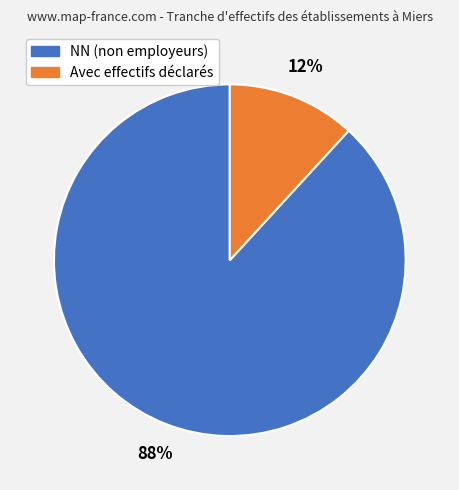

To the nearest percent, what is the difference between the largest and smallest slice percentages?

76%